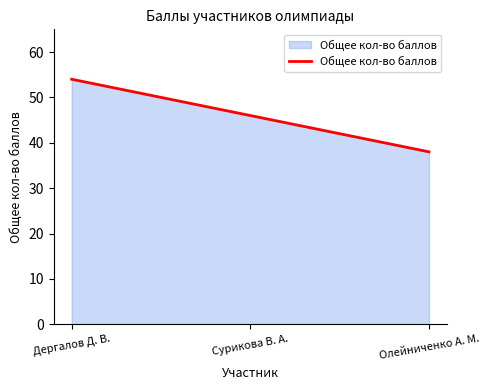

List the labels in order of value, smallest first.

Олейниченко А. М., Сурикова В. А., Дергалов Д. В.